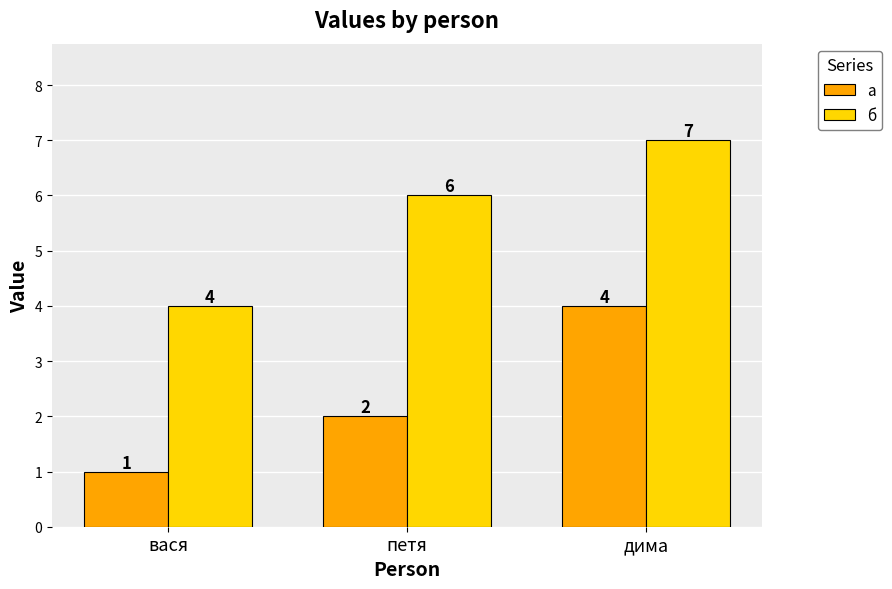

What is the sum of the б values at дима and петя?

13